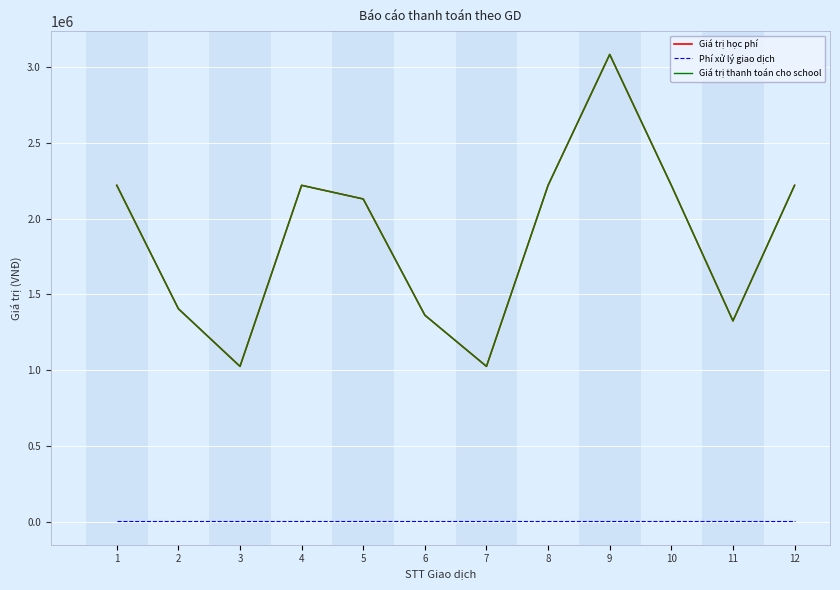

Is this an area chart (filled region under the line)?

No